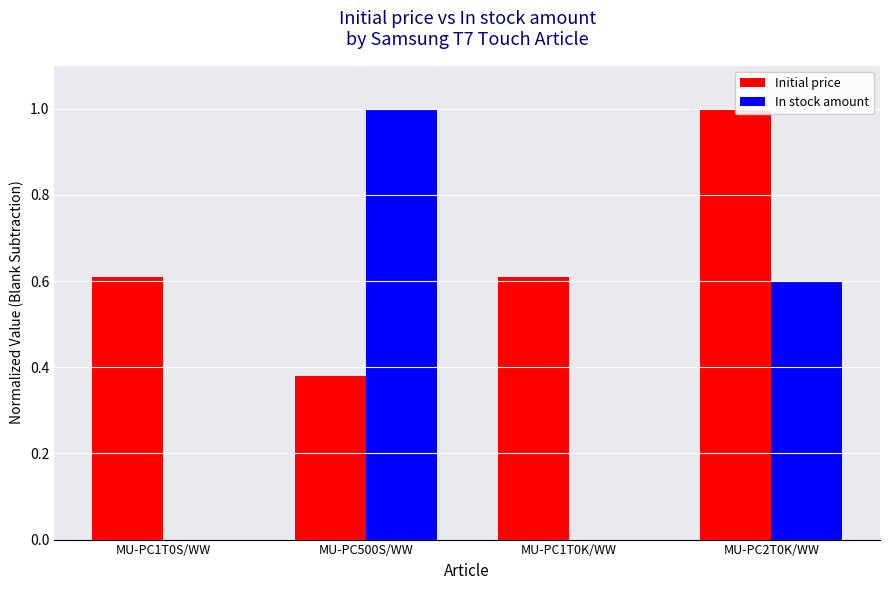

Reading left to right, extract all data points from this chart.

Initial price: MU-PC1T0S/WW=0.6	MU-PC500S/WW=0.4	MU-PC1T0K/WW=0.6	MU-PC2T0K/WW=1.0
In stock amount: MU-PC1T0S/WW=0.0	MU-PC500S/WW=1.0	MU-PC1T0K/WW=0.0	MU-PC2T0K/WW=0.6